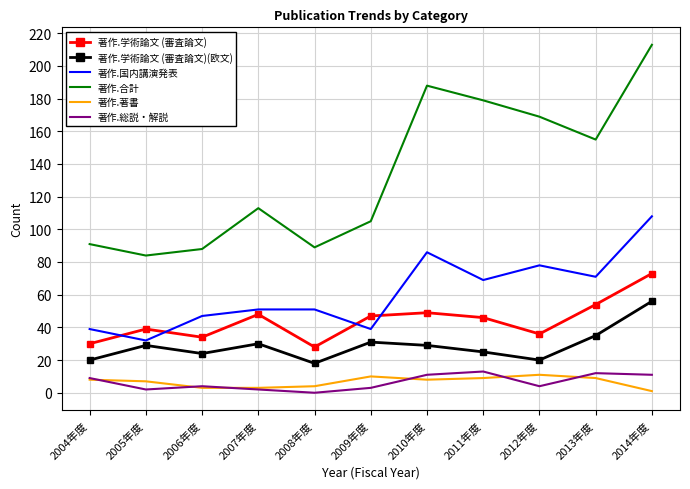

Reading left to right, transcribe all the data shown in this chart.

著作.学術論文 (審査論文): 30	39	34	48	28	47	49	46	36	54	73
著作.学術論文 (審査論文)(欧文): 20	29	24	30	18	31	29	25	20	35	56
著作.国内講演発表: 39	32	47	51	51	39	86	69	78	71	108
著作.合計: 91	84	88	113	89	105	188	179	169	155	213
著作.著書: 8	7	3	3	4	10	8	9	11	9	1
著作.総説・解説: 9	2	4	2	0	3	11	13	4	12	11